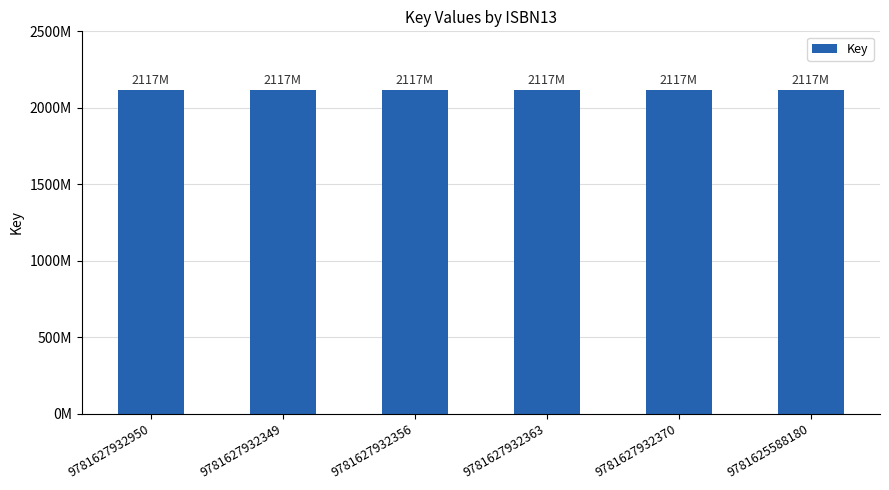

True or false: the data shows 2117860475 at 9781625588180.

True